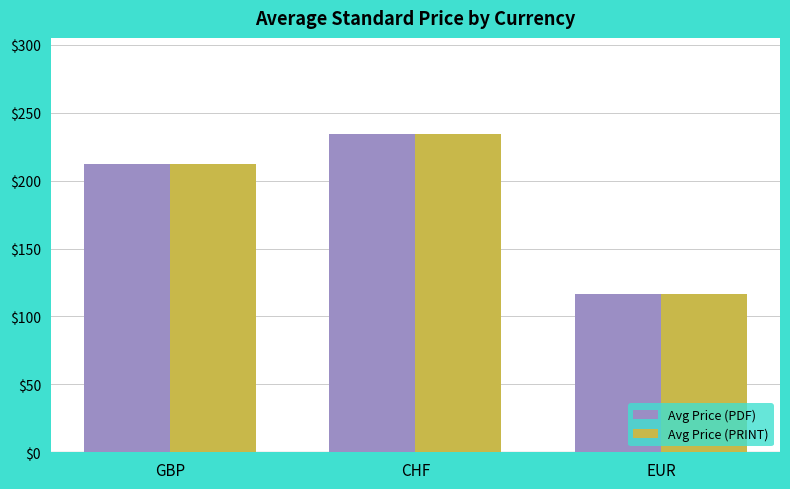

Rank the categories by Avg Price (PRINT) value from highest to lowest.

CHF, GBP, EUR